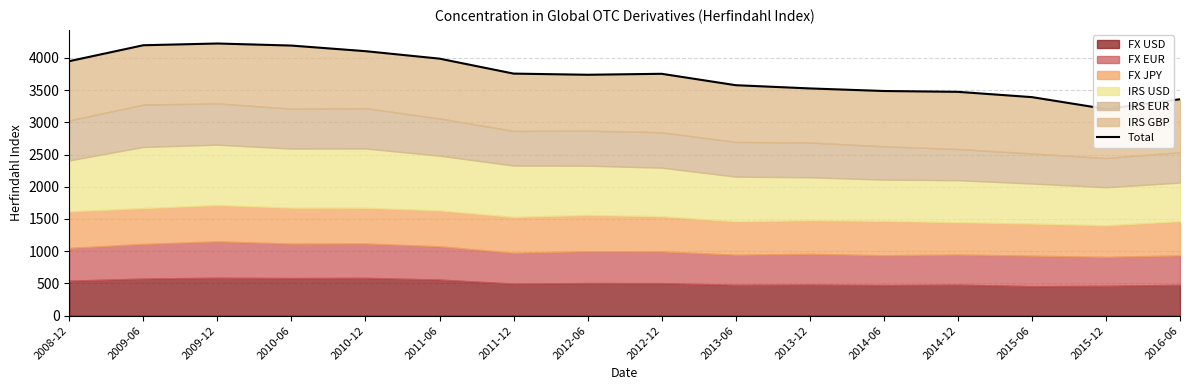

The value at 2012-06 is 6029. True or false?

False